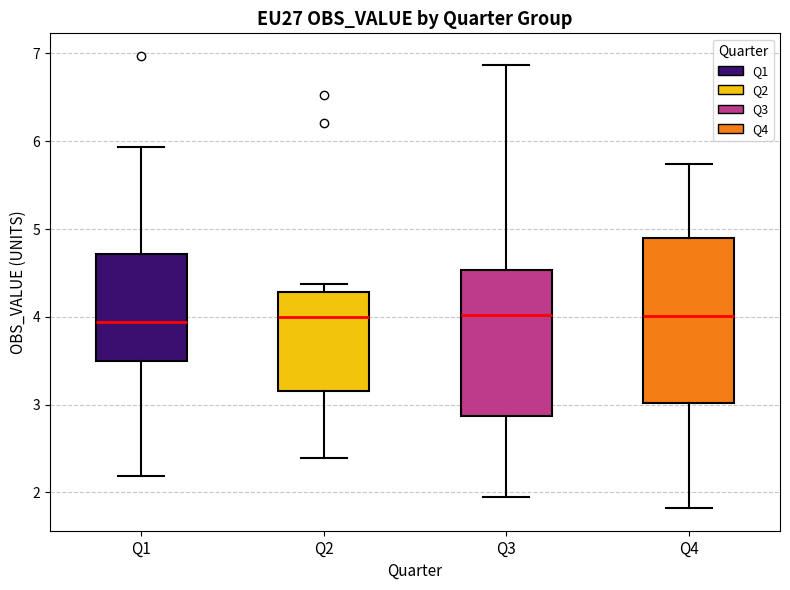

Where does the lower whisker of the box for Q4 end on the y-axis? The values are not printed on the chart, so give them approximately, as read against the axis.

1.8